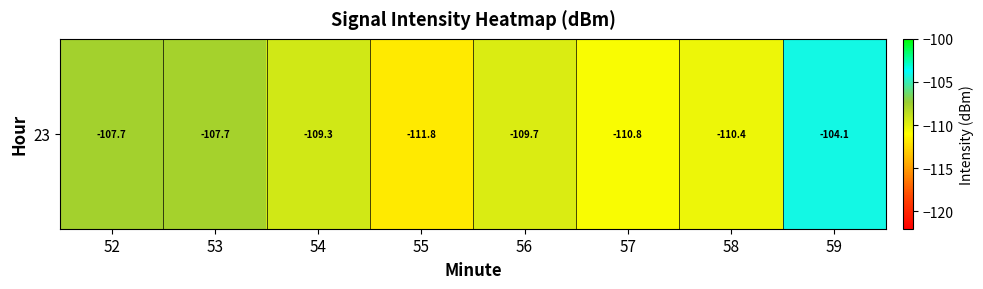

Where is the data nearest to the value -107?

52